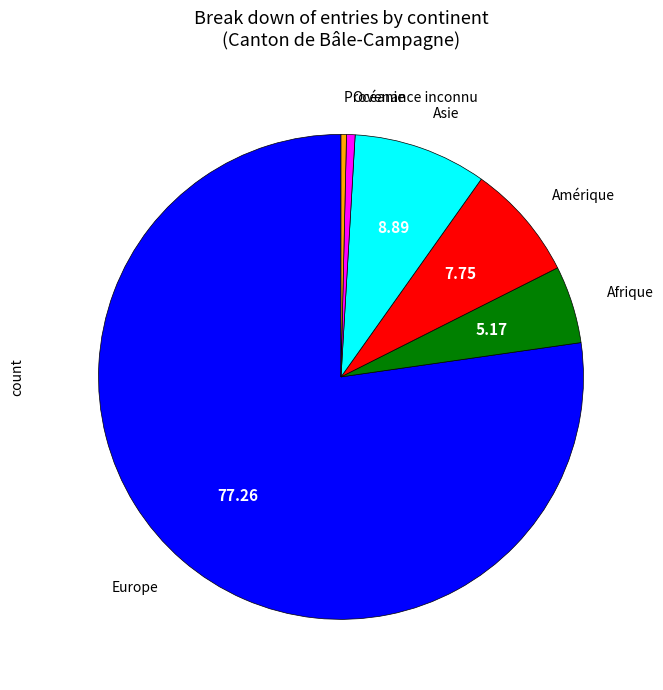

Approximately how many times larger is the value at Europe compared to Afrique?

14.9